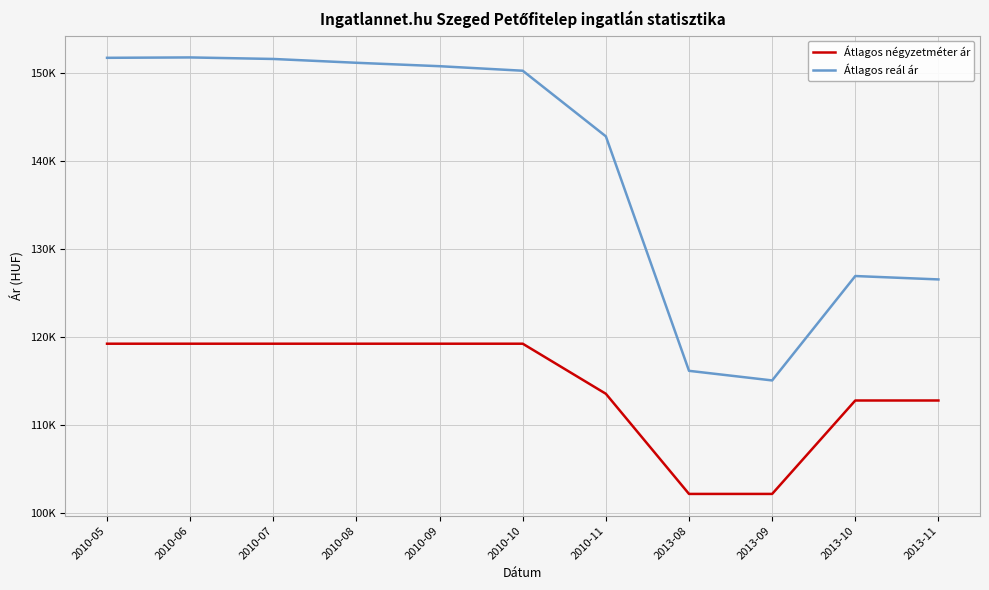

What is the label of the 7th point from the right?

2010-09